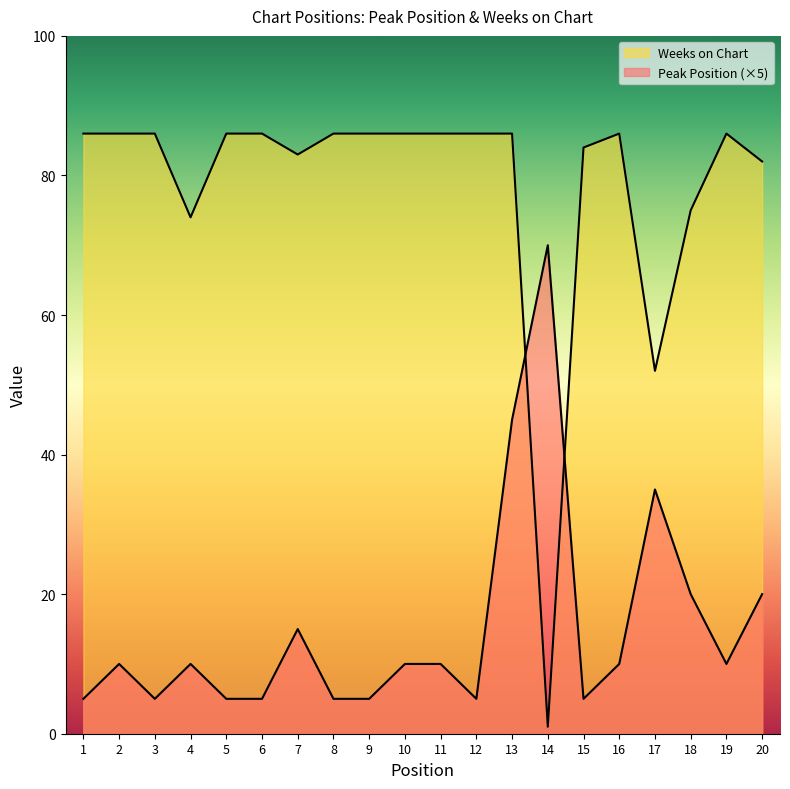

How many lines are shown in the chart?

2